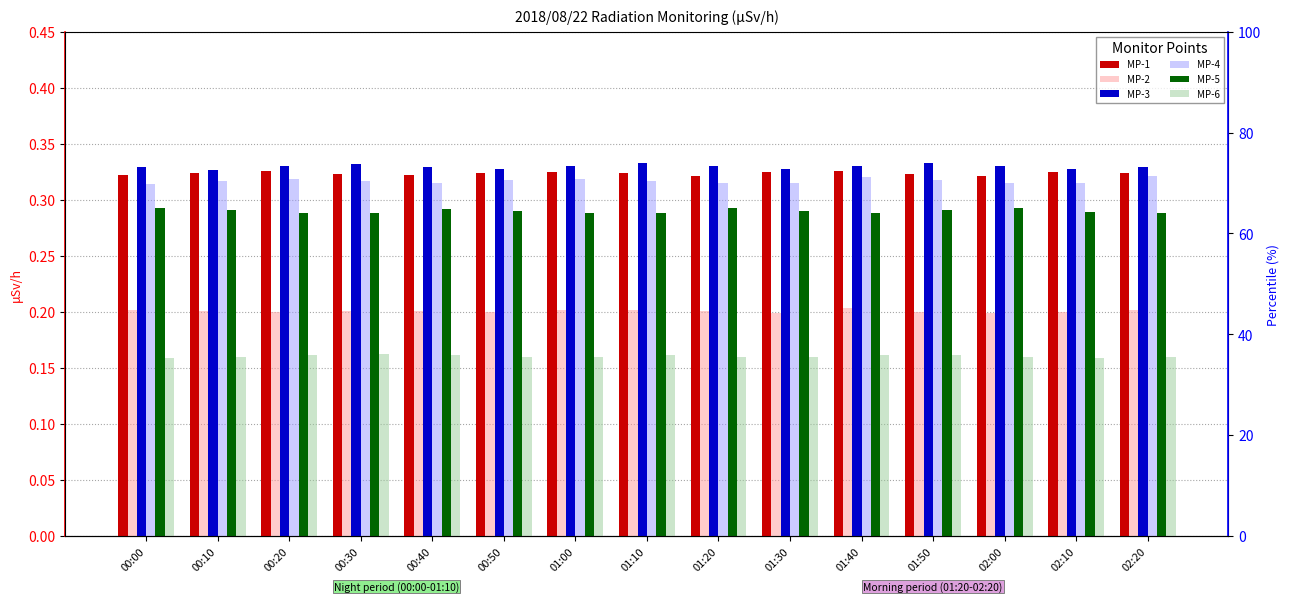

What position from the right is 00:50?

10